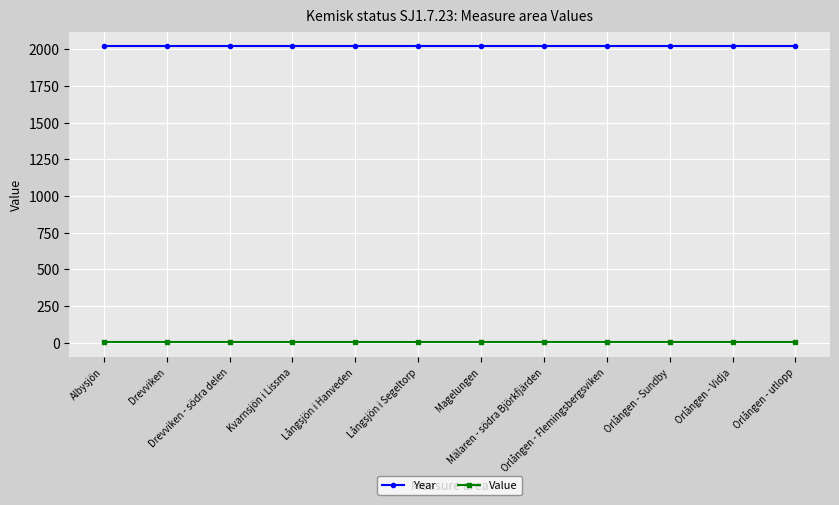

How many data points does each series have?

12